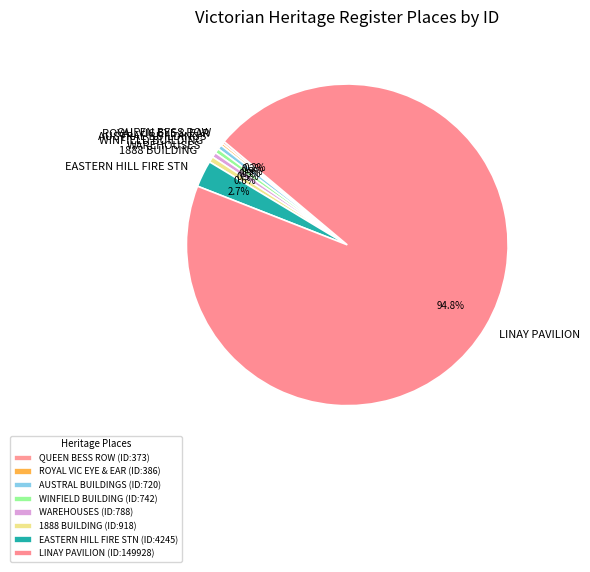

Which slice is the smallest?

QUEEN BESS ROW